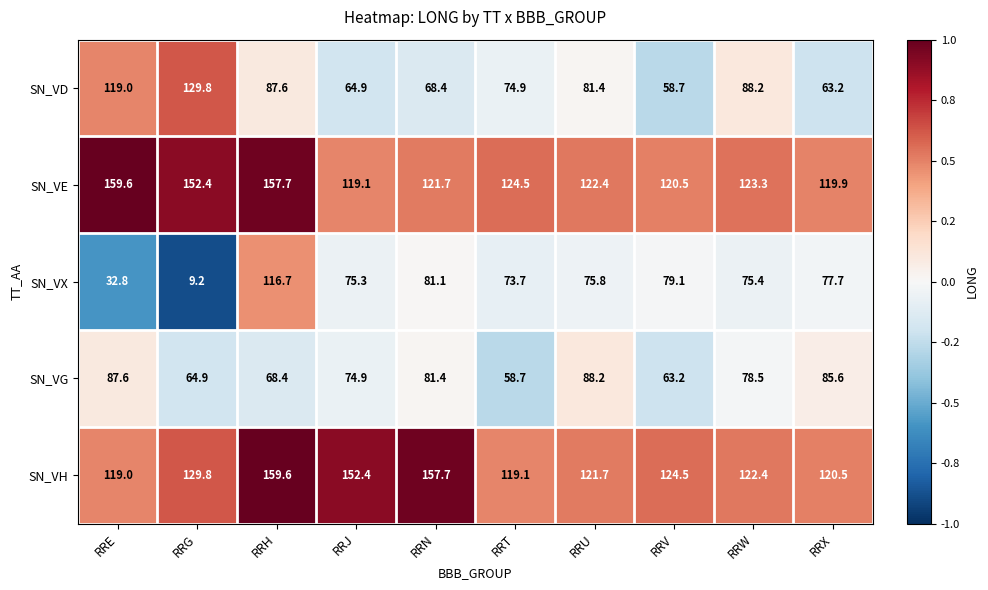

Rank the categories by SN_VH value from lowest to highest.

RRE, RRT, RRX, RRU, RRW, RRV, RRG, RRJ, RRN, RRH